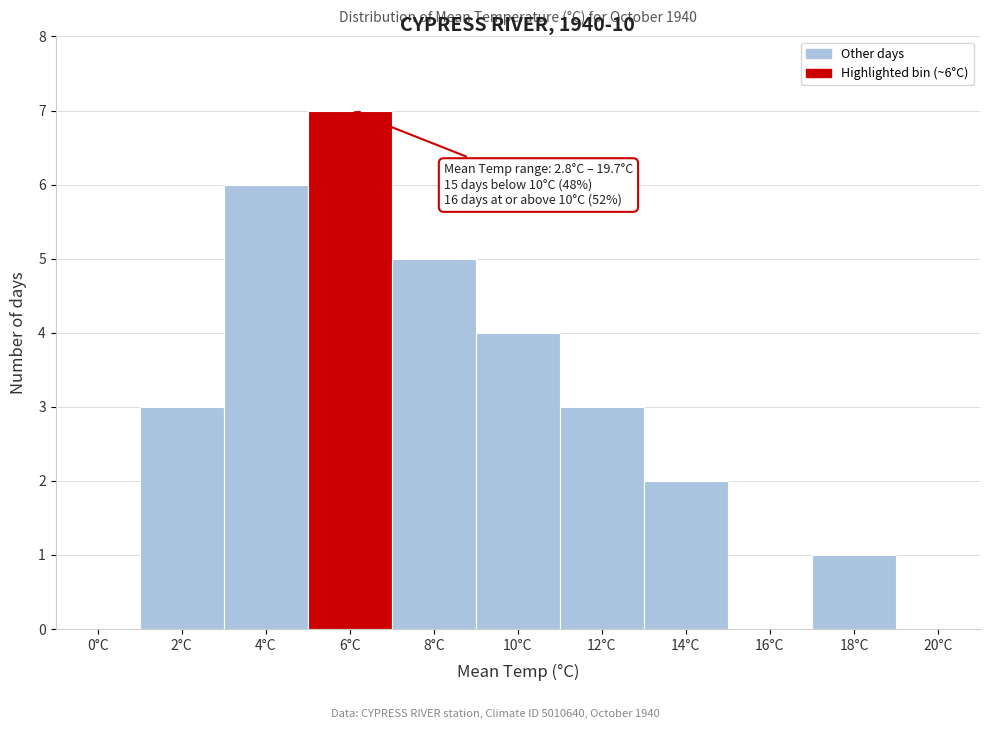

Reading right to left, transcribe all the data shown in this chart.

20°C=0	18°C=1	16°C=0	14°C=2	12°C=3	10°C=4	8°C=5	6°C=7	4°C=6	2°C=3	0°C=0